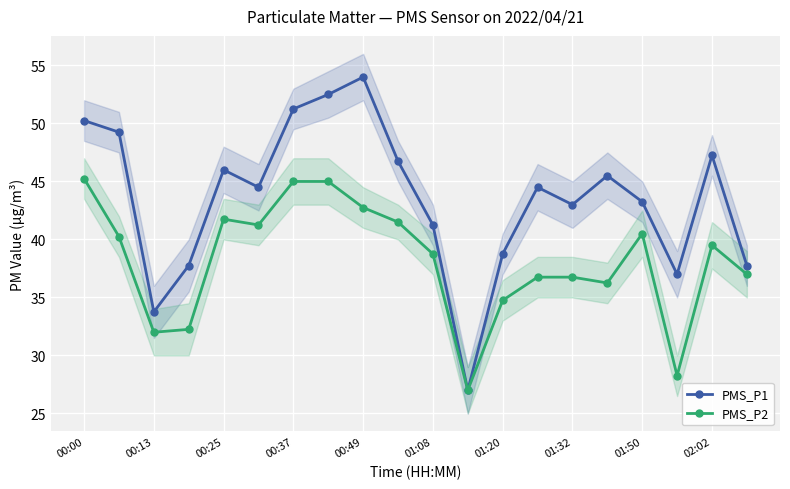

Is it true that PMS_P2 equals 59.8 at 13?

False